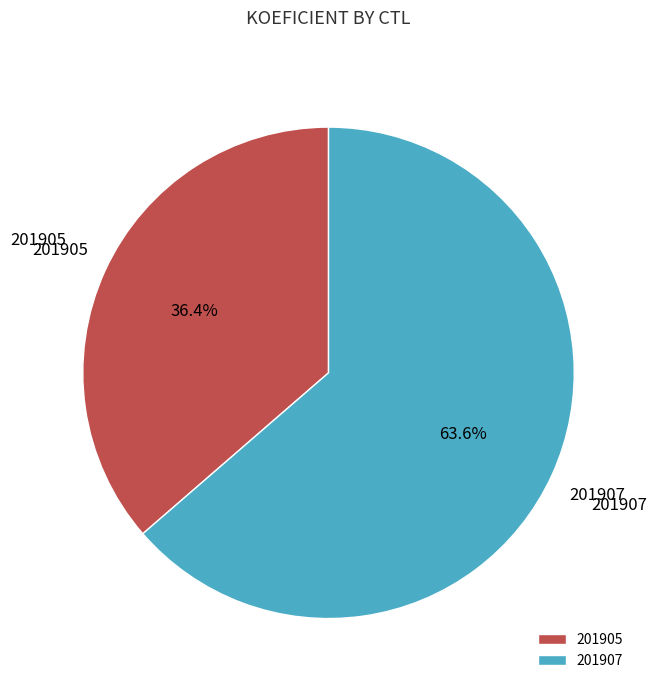

Is there any slice that represents more than half of the pie?

Yes